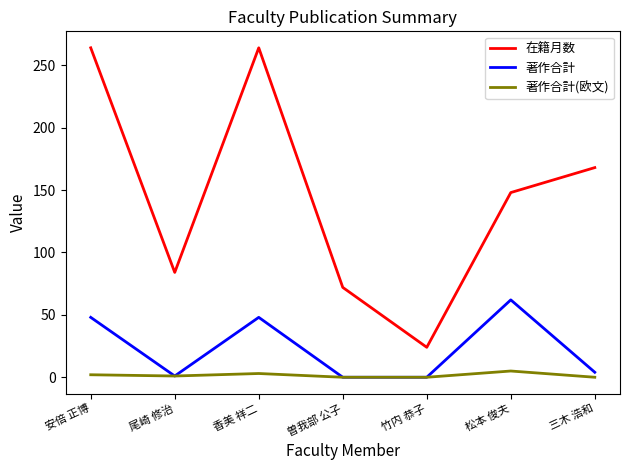

Which category has the highest value in the 著作合計 series?

松本 俊夫